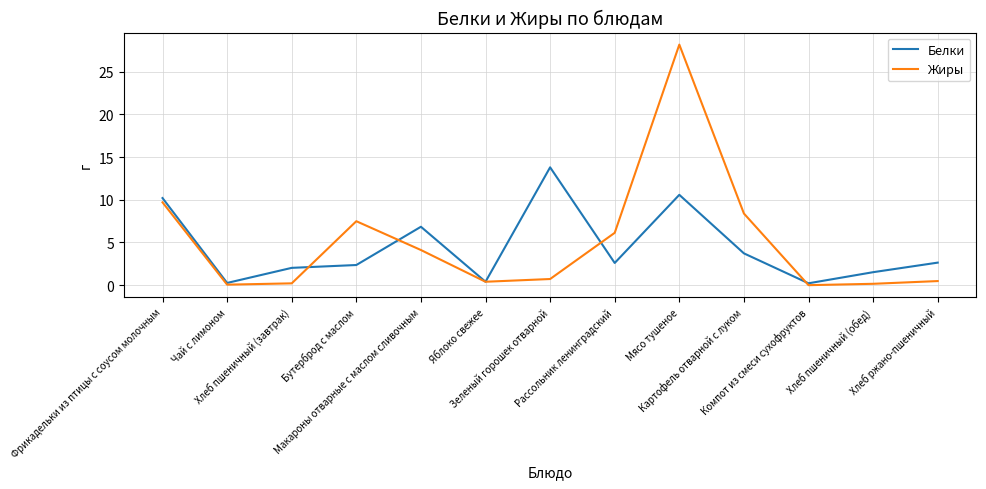

What is the difference between the highest and lowest values at Рассольник ленинградский?

3.5